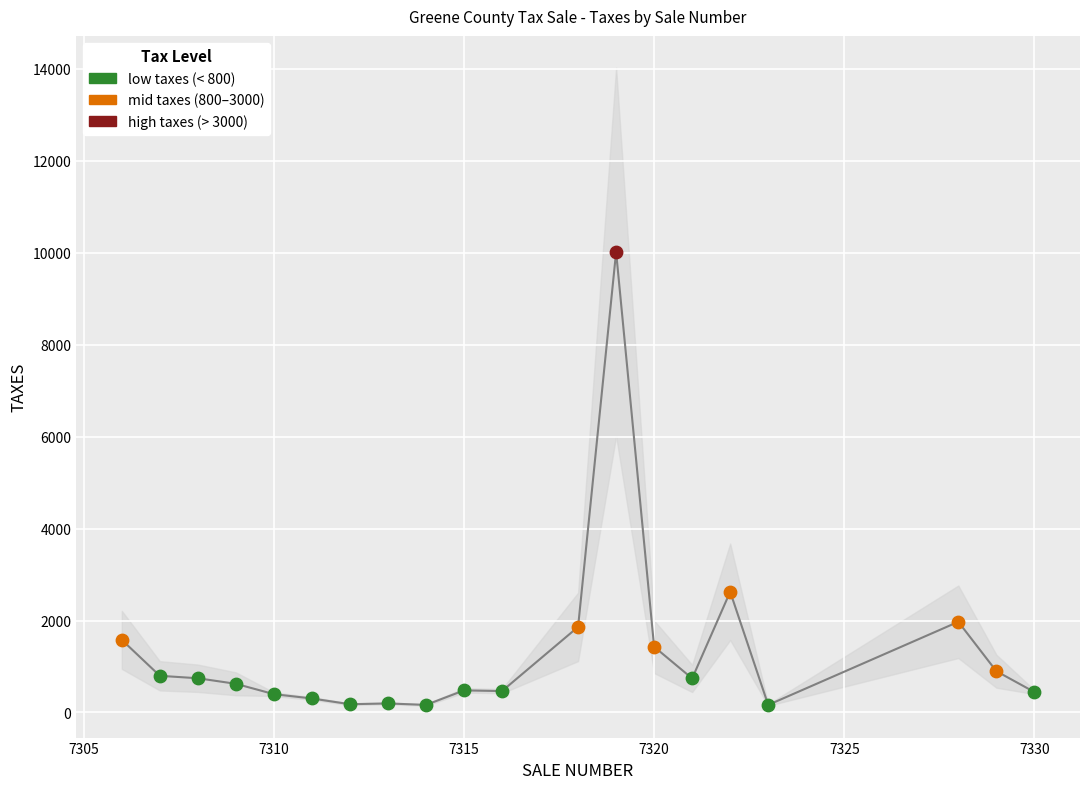

What is the ratio of the value at 7323 to the value at 7307?

0.2